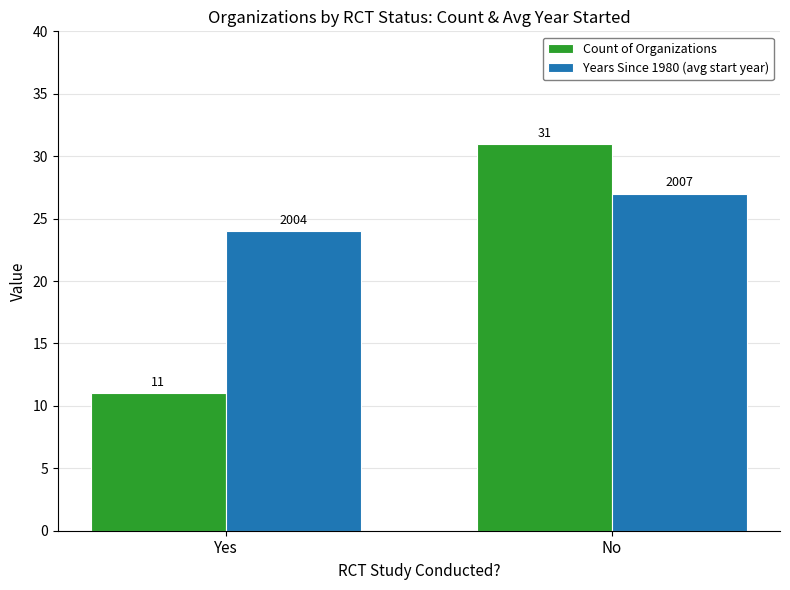

Reading left to right, list all the values displayed in this chart.

Count of Organizations: Yes=11	No=31
Years Since 1980 (avg start year): Yes=24	No=27